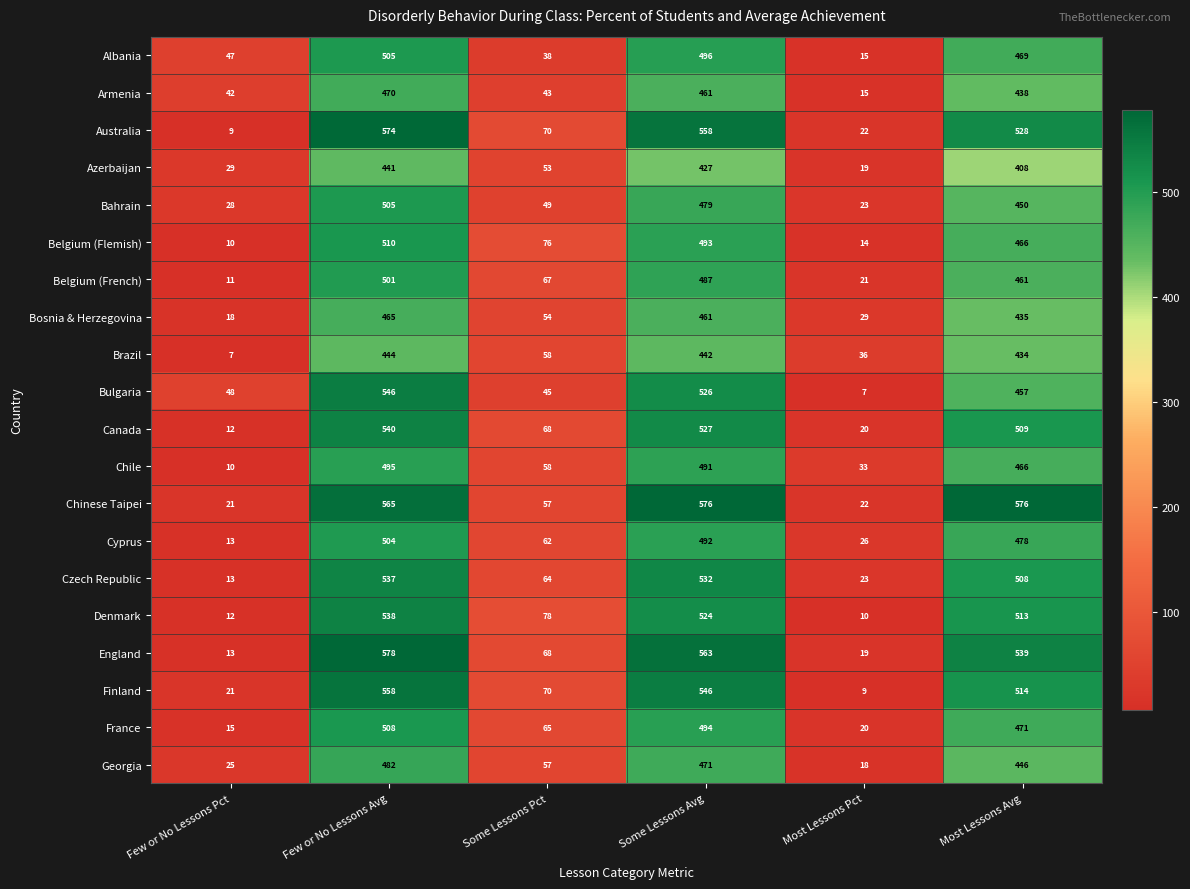

What is the difference between the maximum and minimum values in the Chinese Taipei series?

555